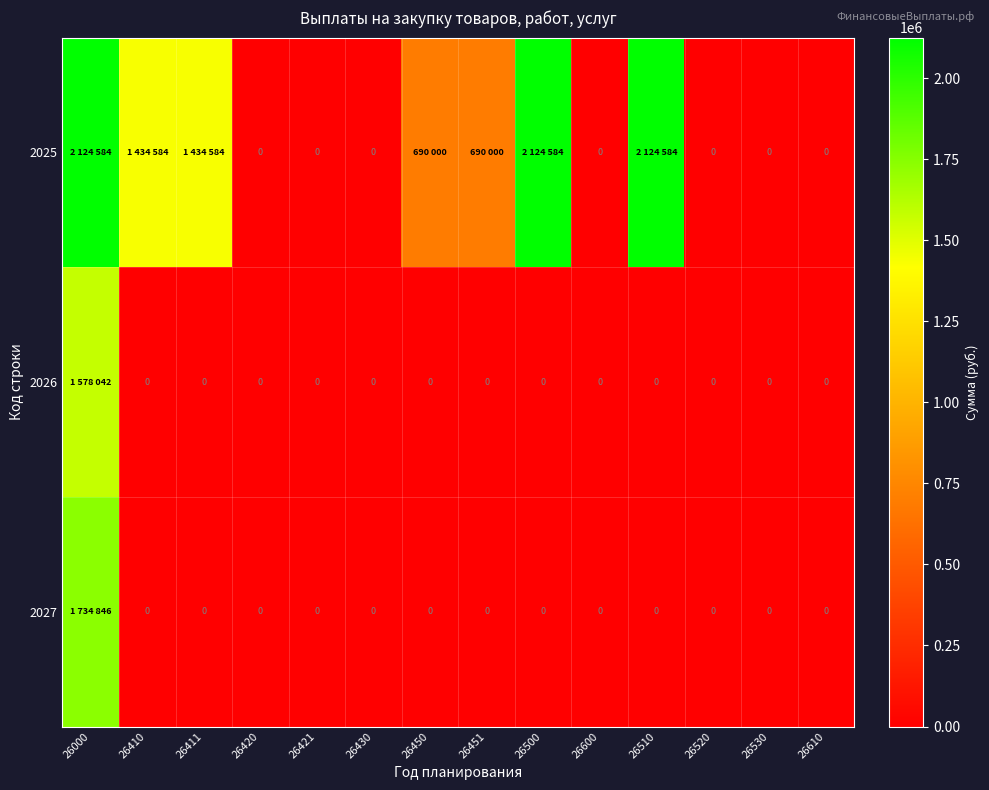

The 2026 series shows -519115 at 26410. True or false?

False